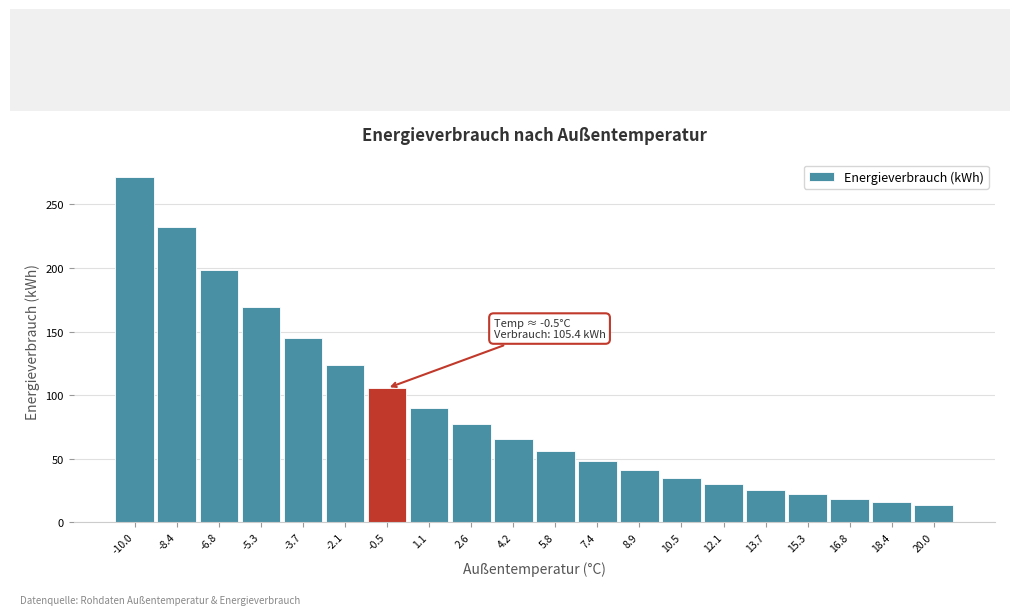

Reading right to left, extract all data points from this chart.

20.0=13.5	18.4=15.8	16.8=18.6	15.3=21.7	13.7=25.5	12.1=29.8	10.5=34.9	8.9=40.9	7.4=47.9	5.8=56.0	4.2=65.6	2.6=76.9	1.1=90.0	-0.5=105.4	-2.1=123.4	-3.7=144.5	-5.3=169.3	-6.8=198.2	-8.4=232.1	-10.0=271.8